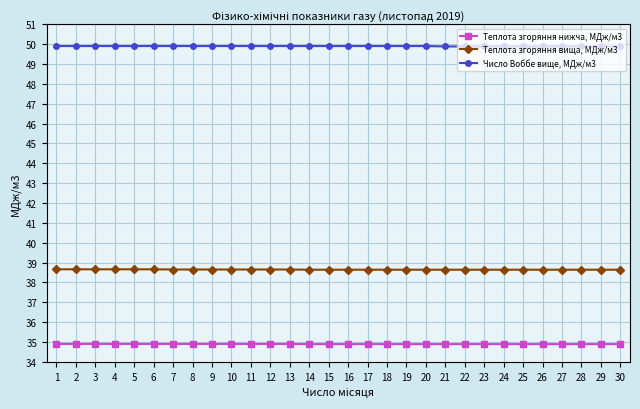

What is the spread (max minus min) of values at 6?

15.0